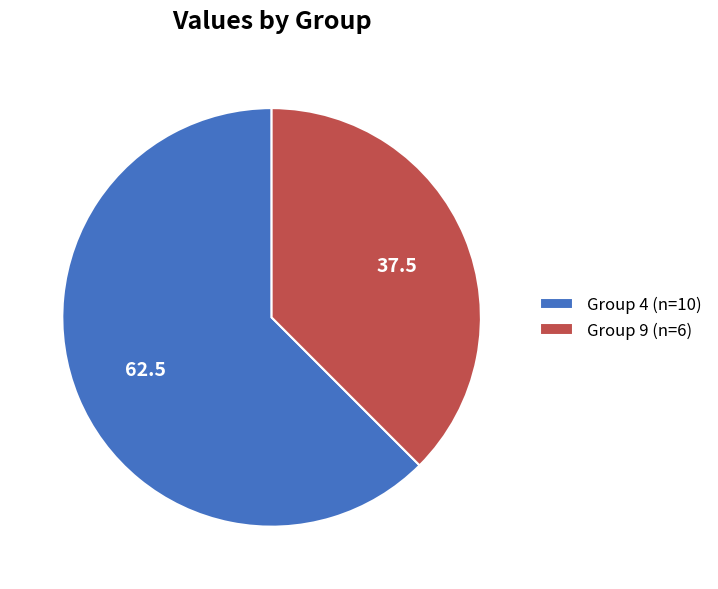

Is it true that Group 4 (n=10) is 52% of the pie?

False